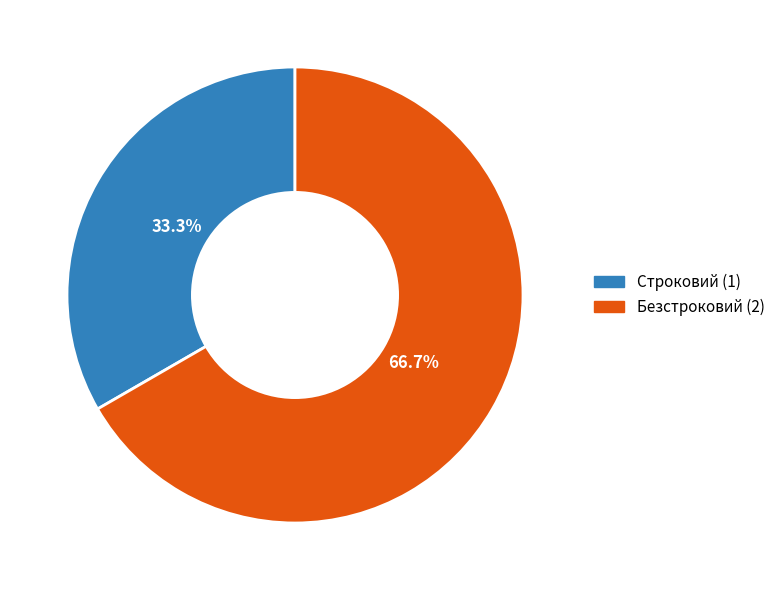

Is there any slice that represents more than half of the pie?

Yes